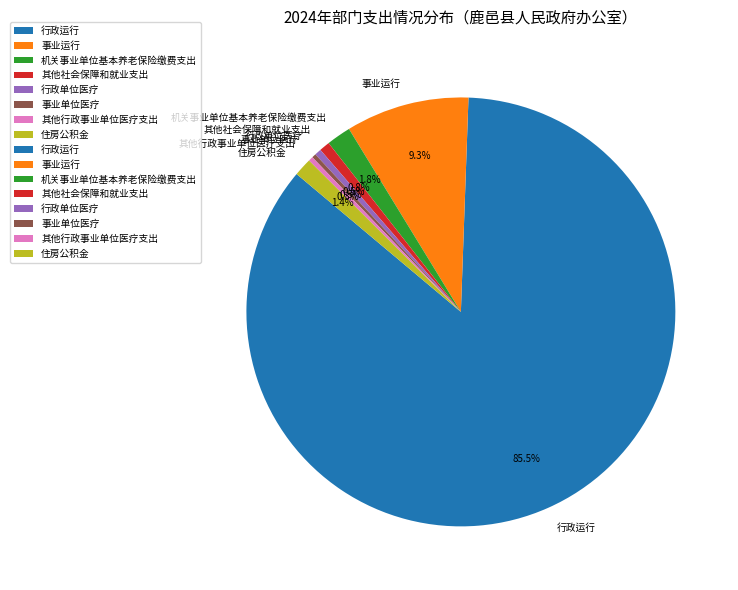

The 机关事业单位基本养老保险缴费支出 slice represents 2% of the pie. True or false?

True